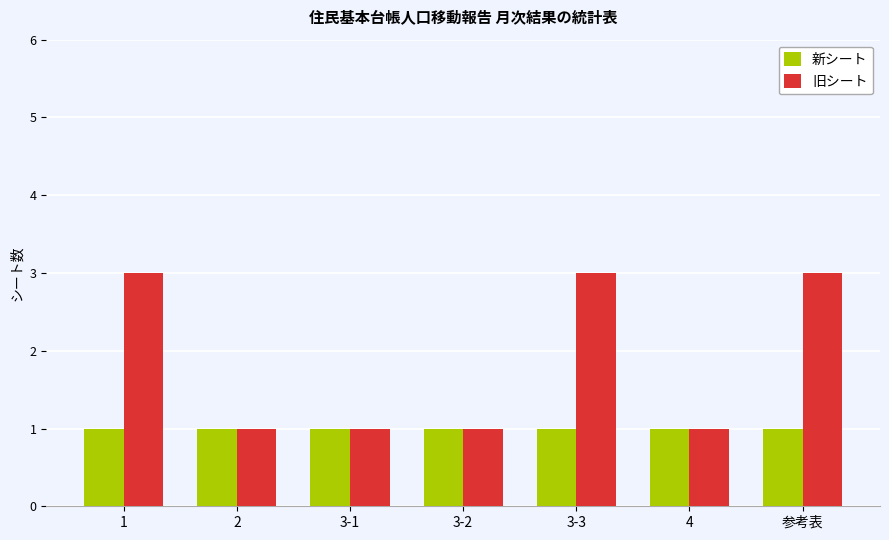

How many groups of bars are there?

7